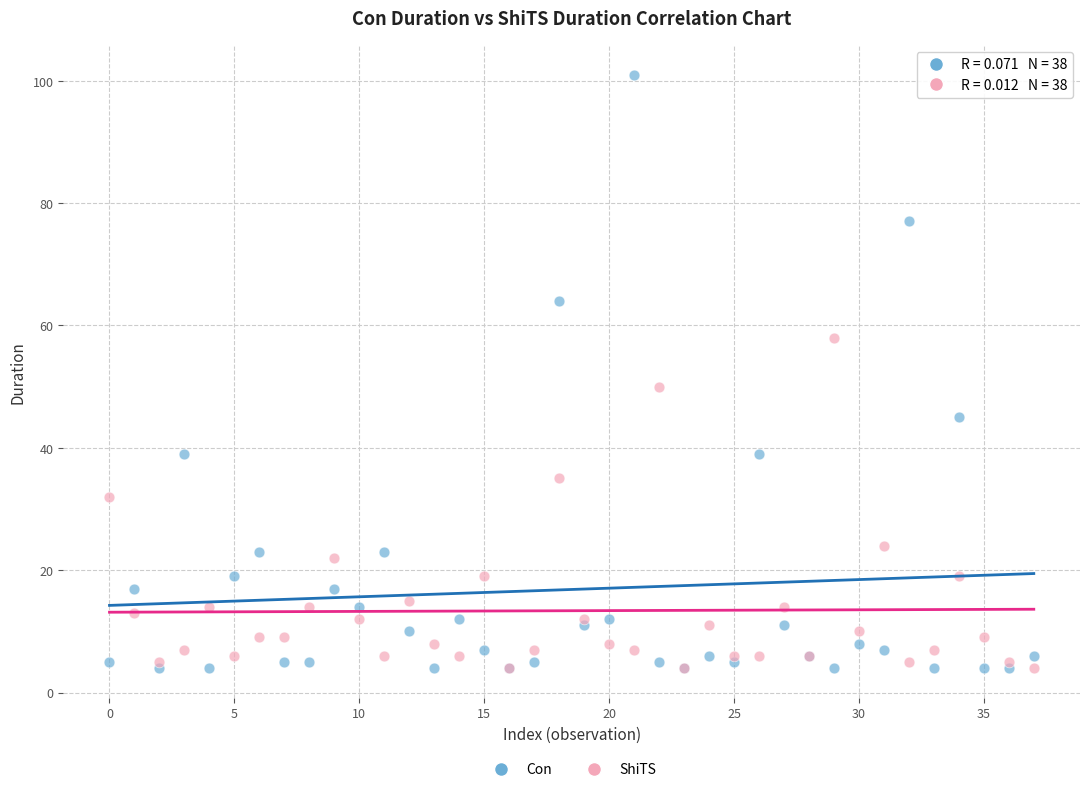

Across all series, what Y value is closest to 52?

50